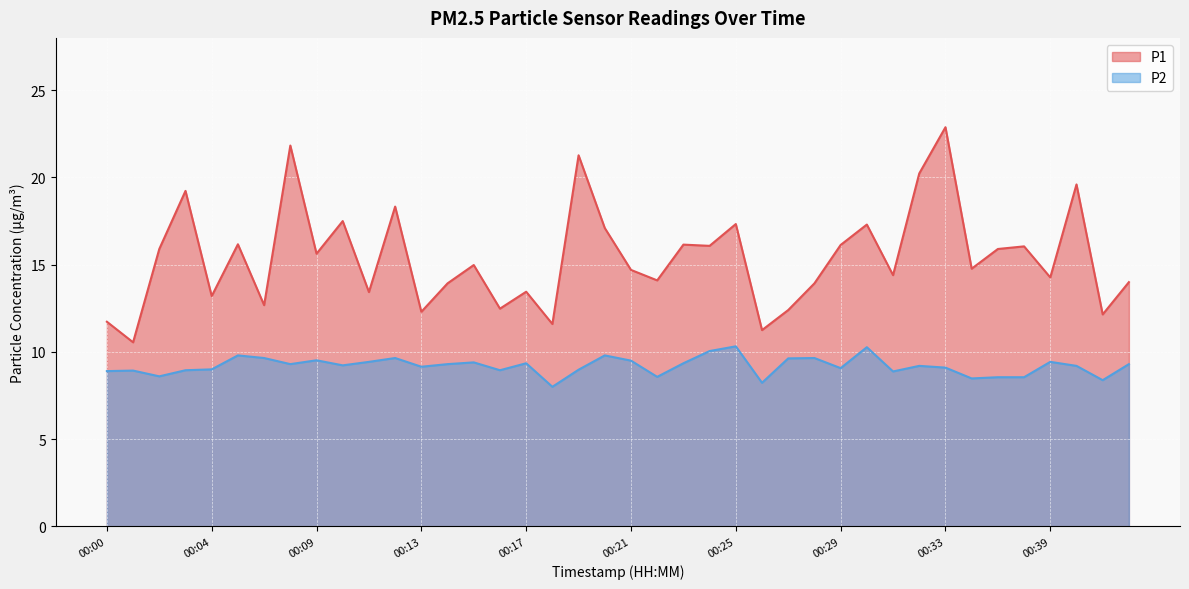

What is the difference between the maximum and minimum values in the P2 series?

2.3